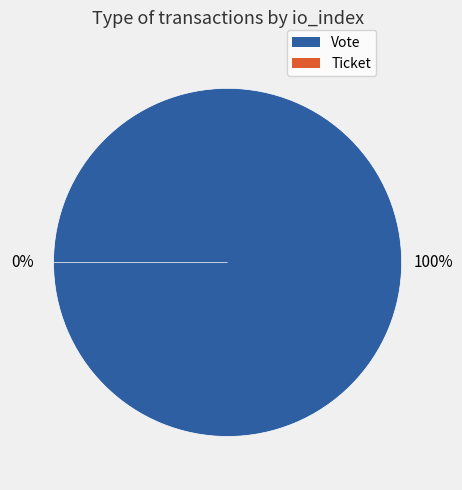

How many segments does this pie chart have?

2